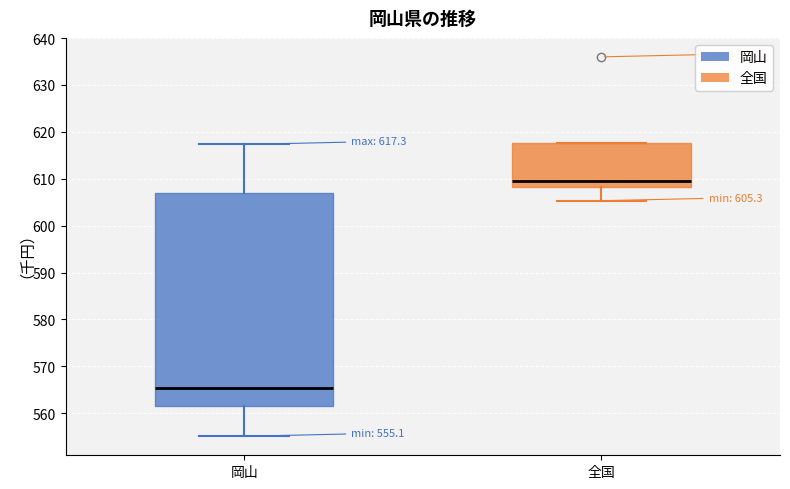

Which box has the highest median line?

全国